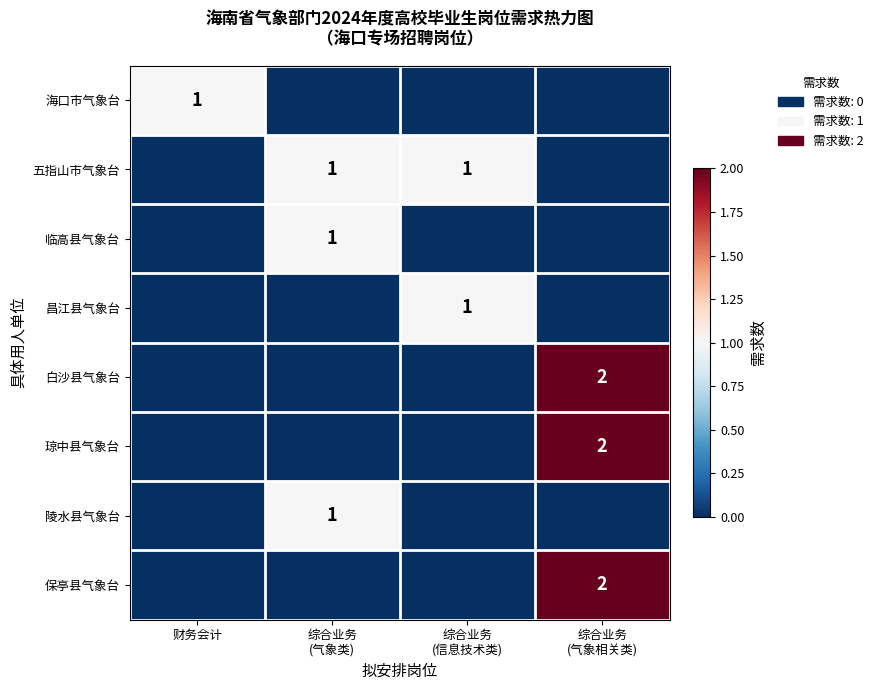

Is the value of 白沙县气象台 at 财务会计 greater than the value of 昌江县气象台 at 综合业务 (气象类)?

No